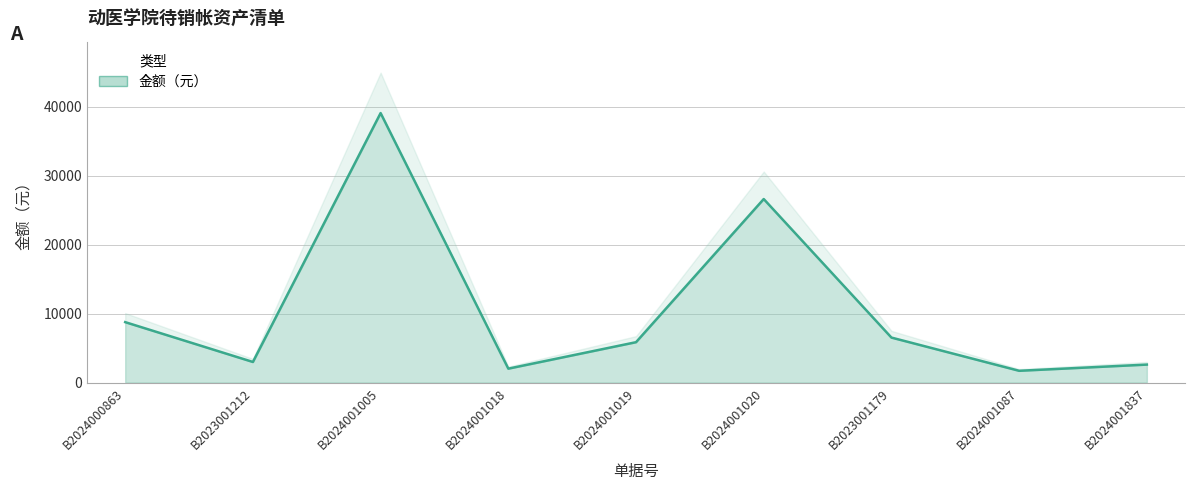

How many lines are shown in the chart?

1